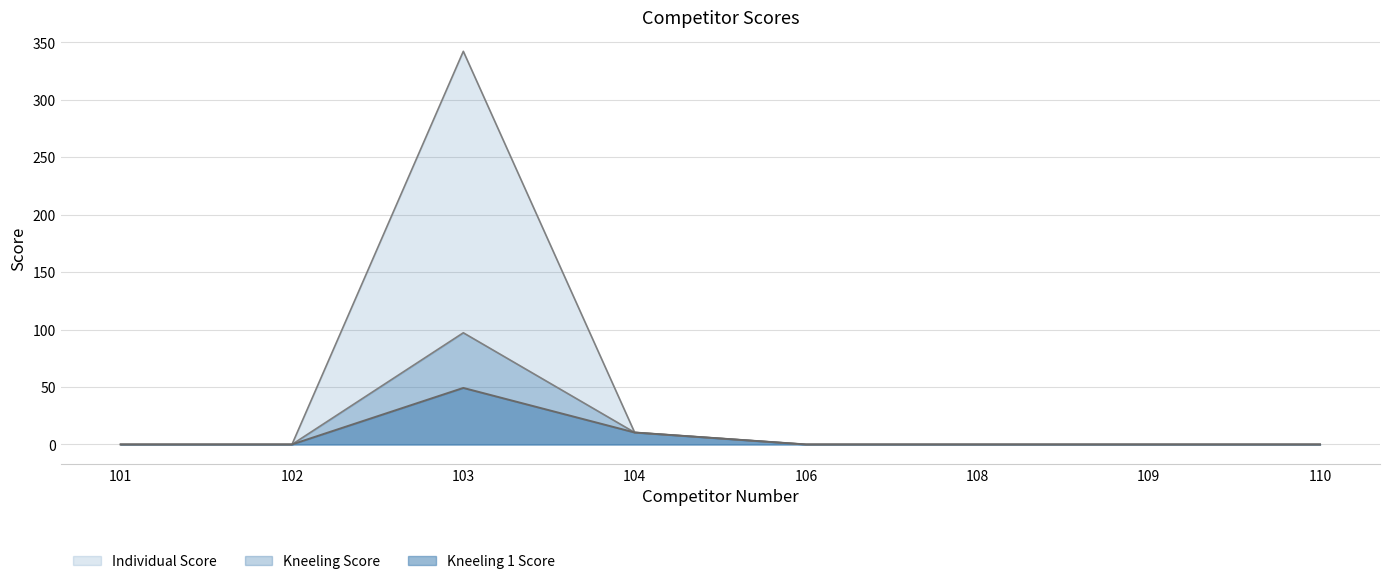

What is the average value of the Individual Score series?

44.1